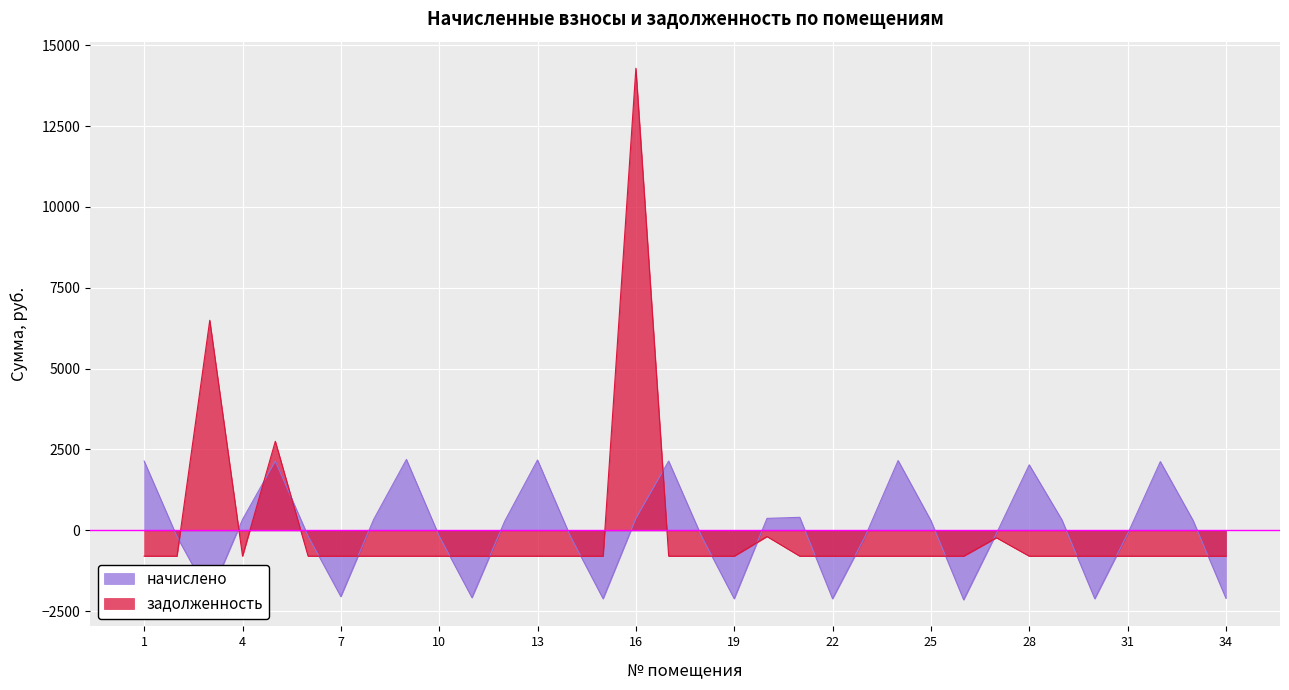

Count the number of categories in the chart.

34